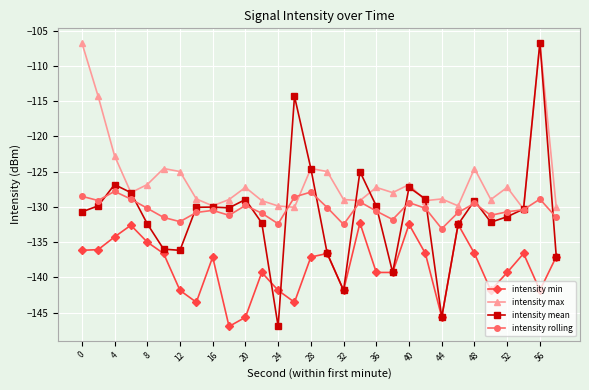

Which series has the largest range (max minus min)?

intensity mean